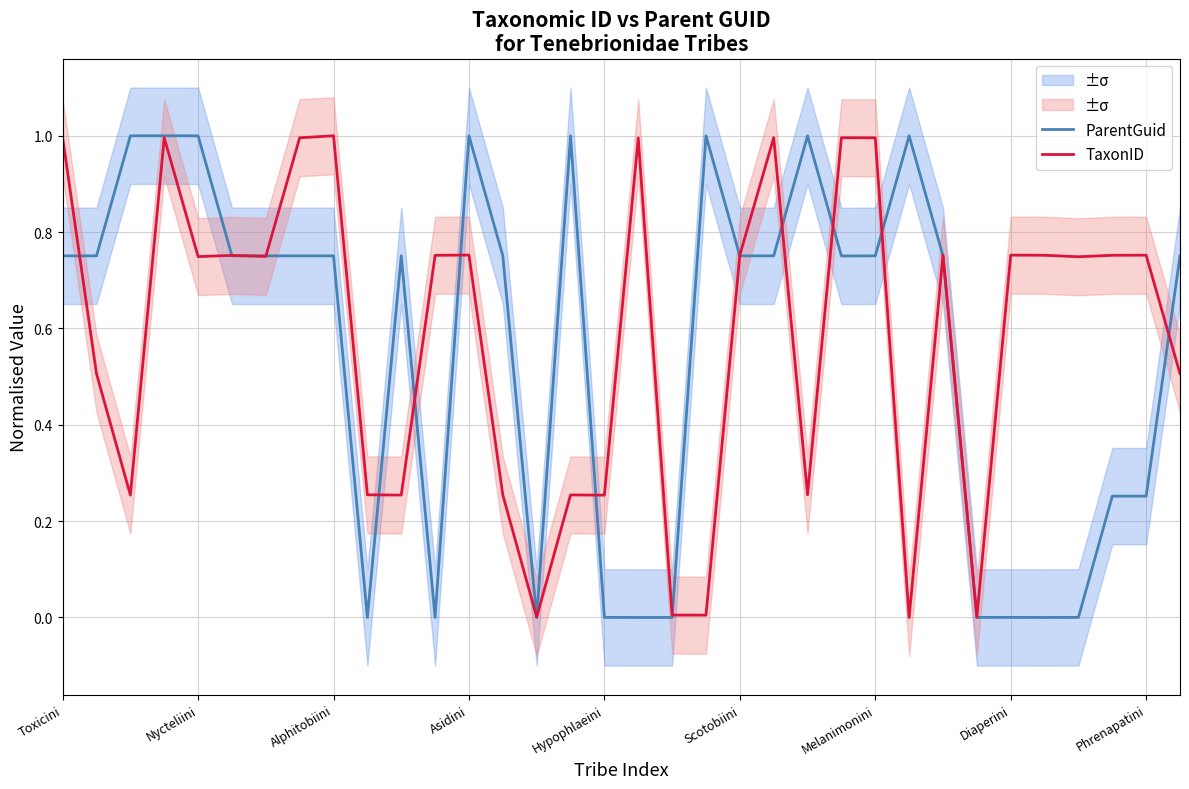

The value of ParentGuid at Nycteliini is 1.0. True or false?

True